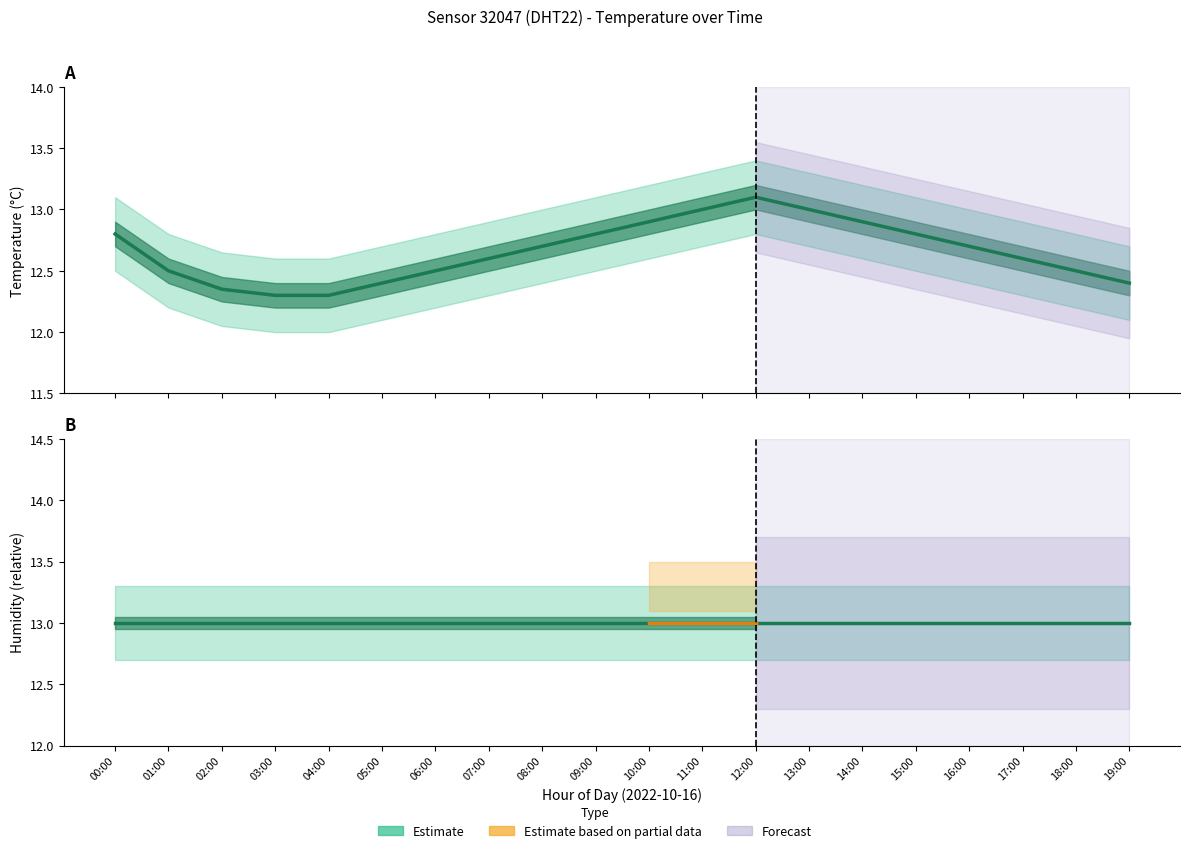

True or false: temp_upper has a value of 12.6 at 04:00.

True